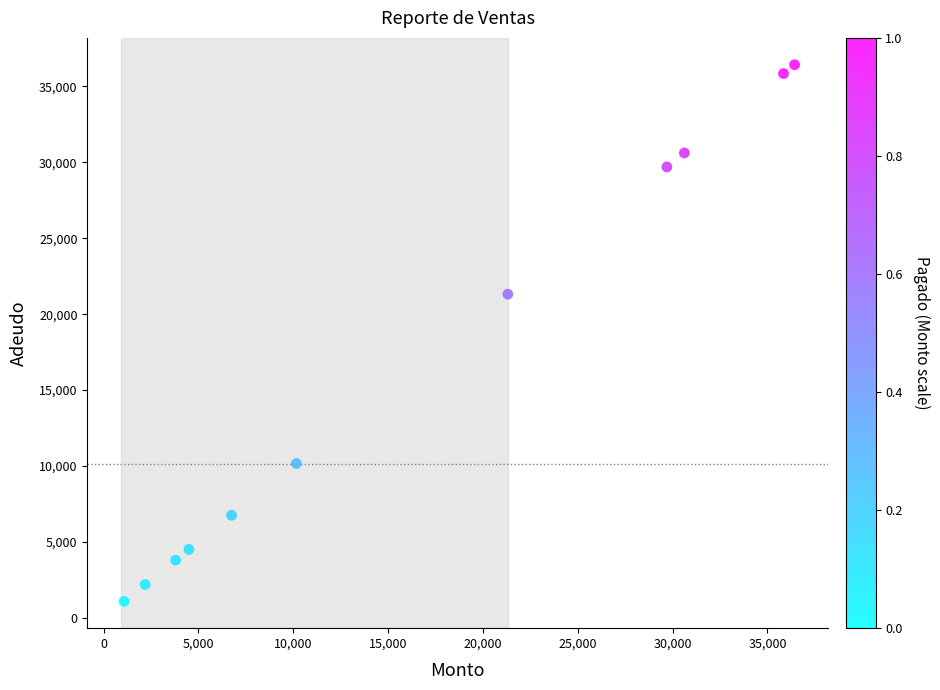

What is the average Y value?

16582